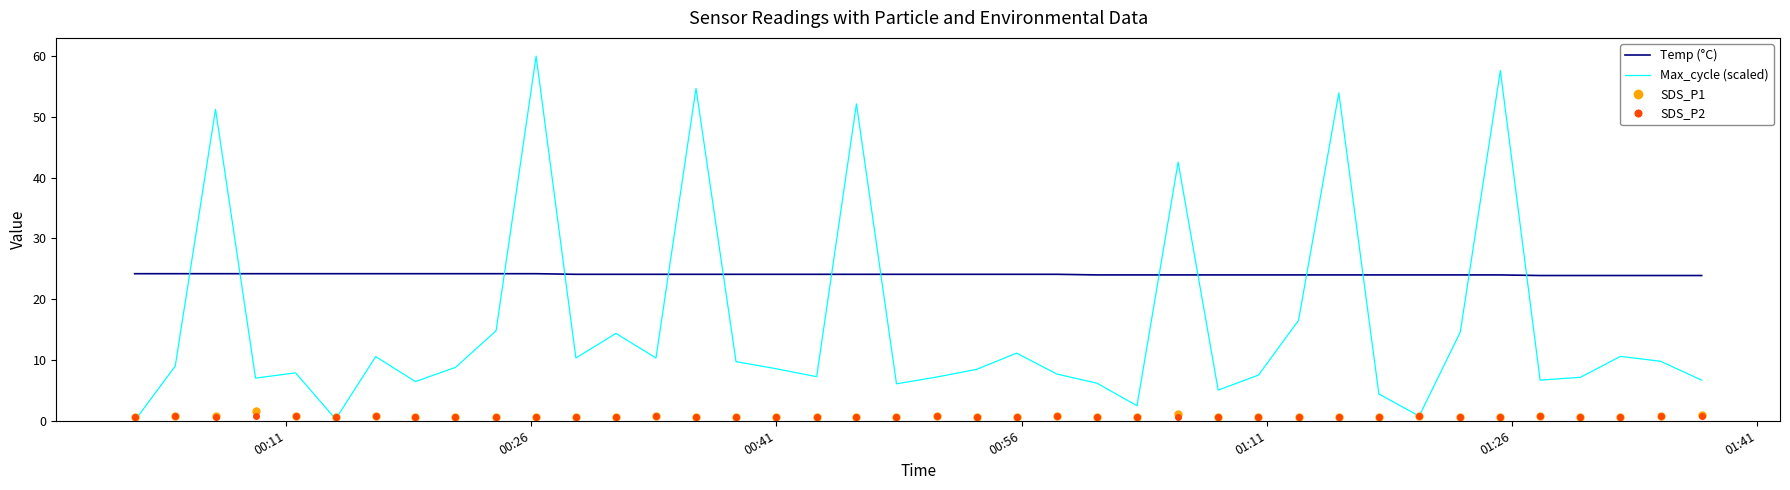

What is the highest value of the Max_cycle (scaled) series?

60.0